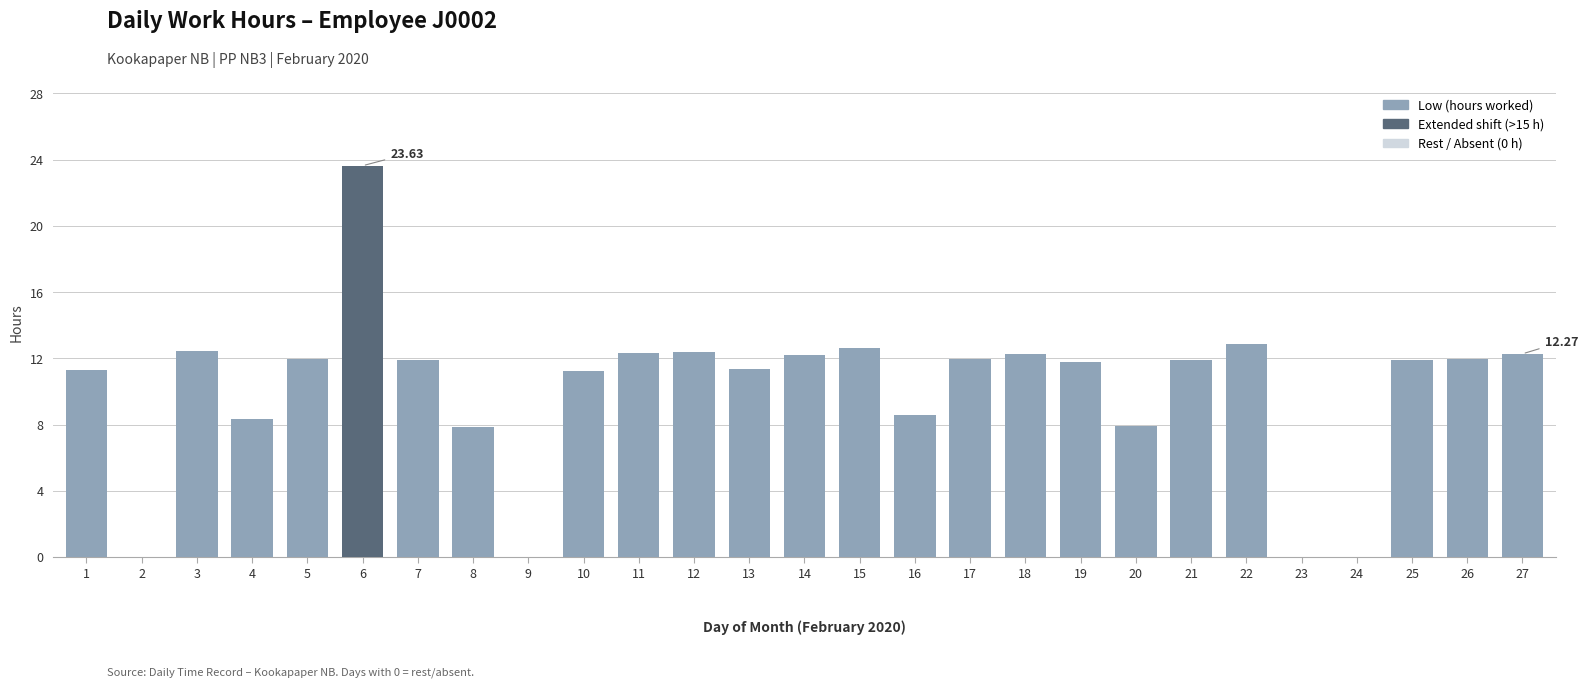

At which label does the data first exceed 11?

1